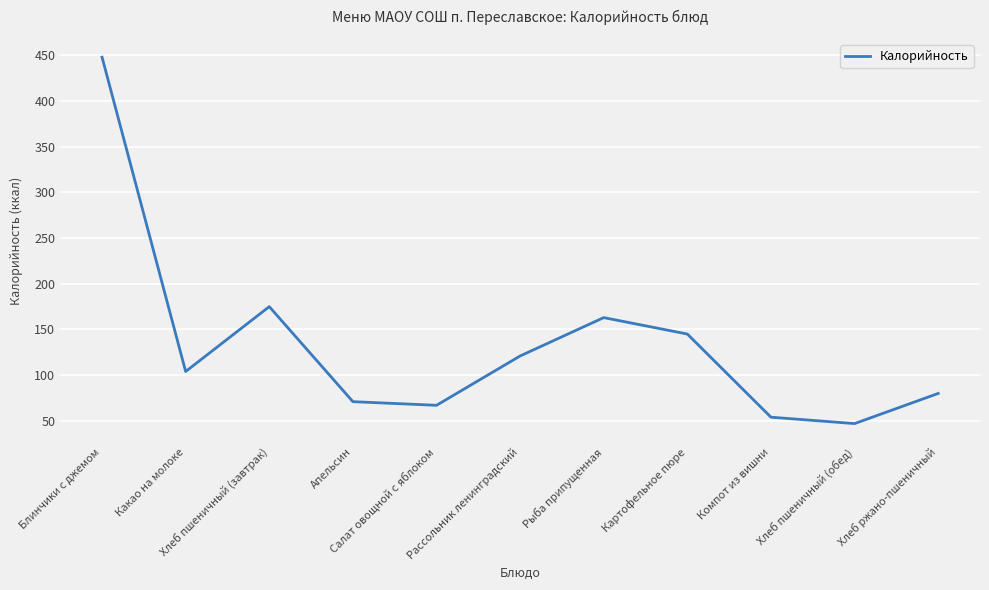

Rank the categories by value from highest to lowest.

Блинчики с джемом, Хлеб пшеничный (завтрак), Рыба припущенная, Картофельное пюре, Рассольник ленинградский, Какао на молоке, Хлеб ржано-пшеничный, Апельсин, Салат овощной с яблоком, Компот из вишни, Хлеб пшеничный (обед)